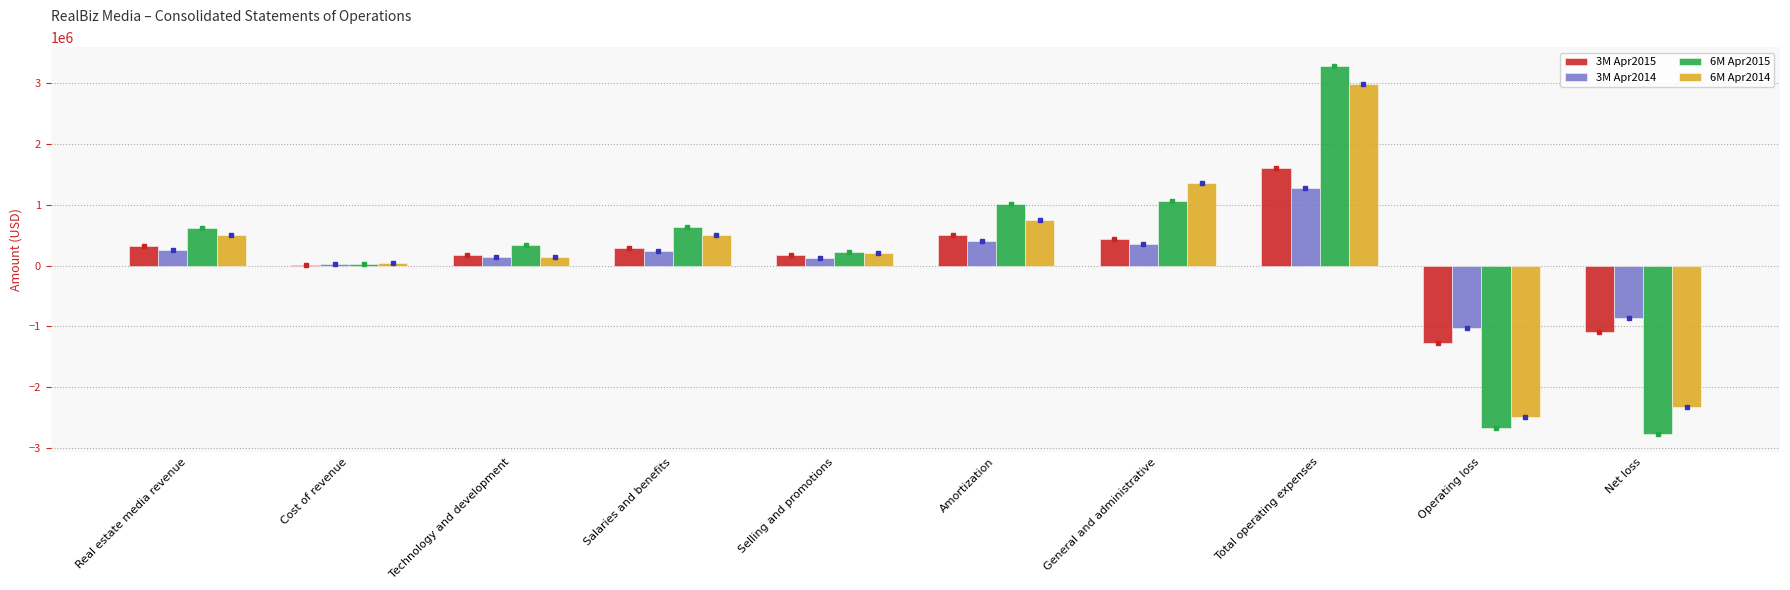

Are the bars grouped side by side (vs. stacked)?

Yes